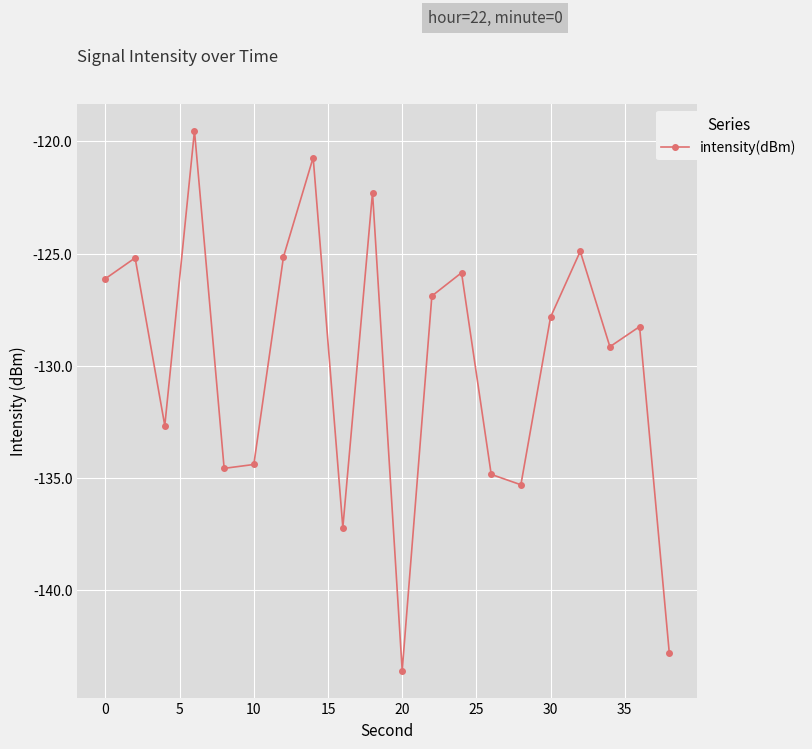

What is the smallest value displayed?

-143.6